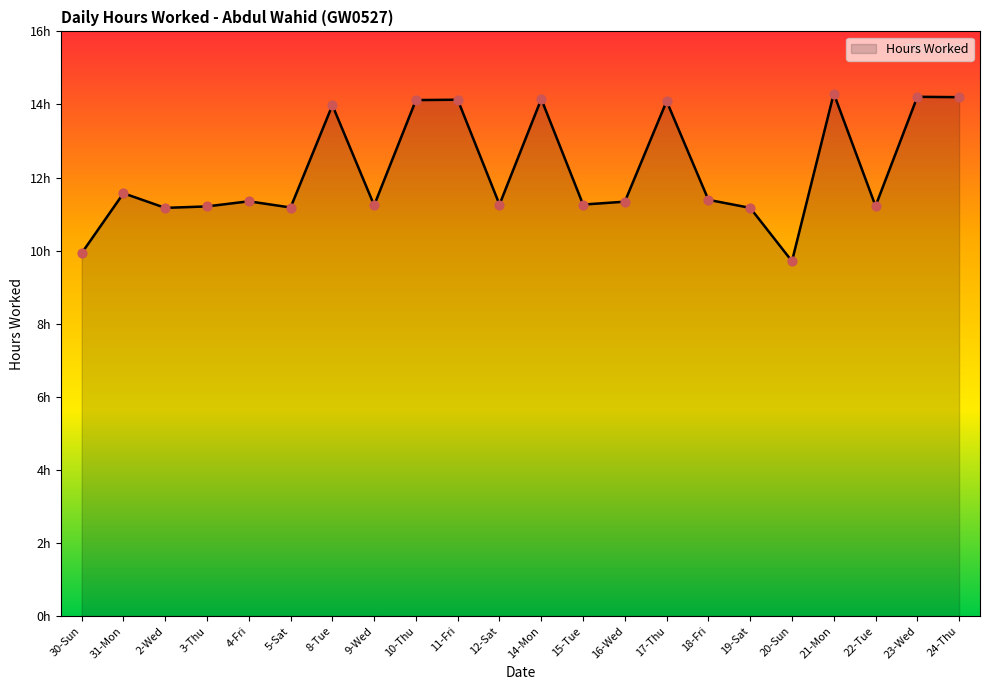

What is the change in value from 2-Wed to 22-Tue?

+0.1